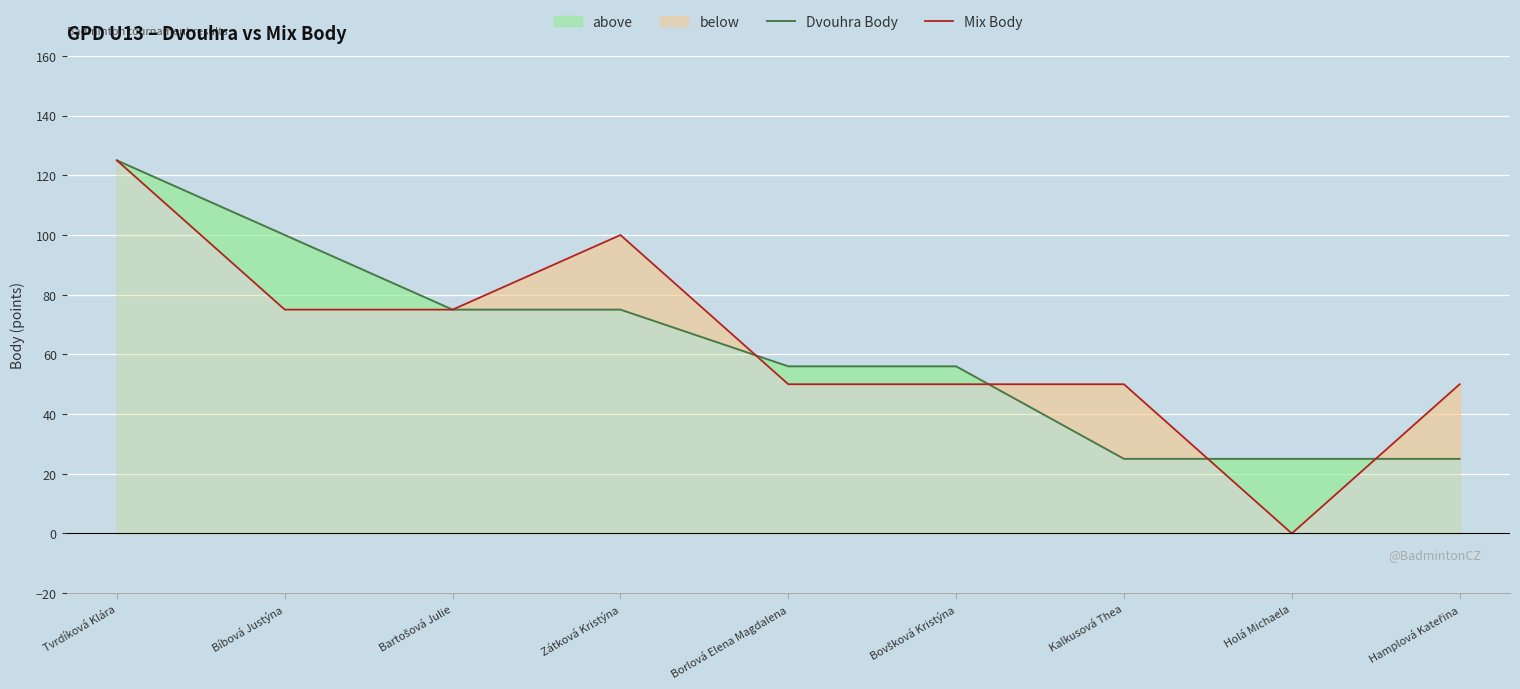

Count the Mix Body values in the range 50 to 75.

6